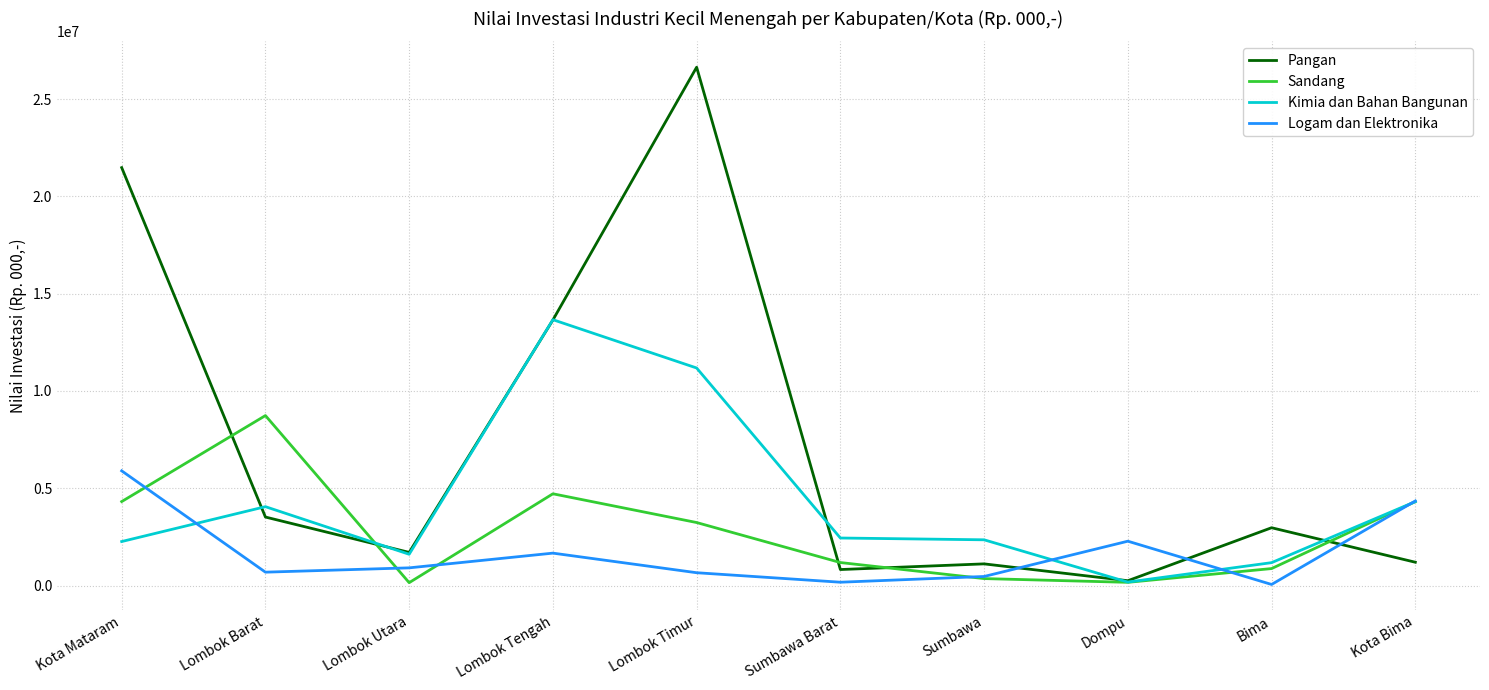

Where does the Pangan series first go above 2971750?

Kota Mataram